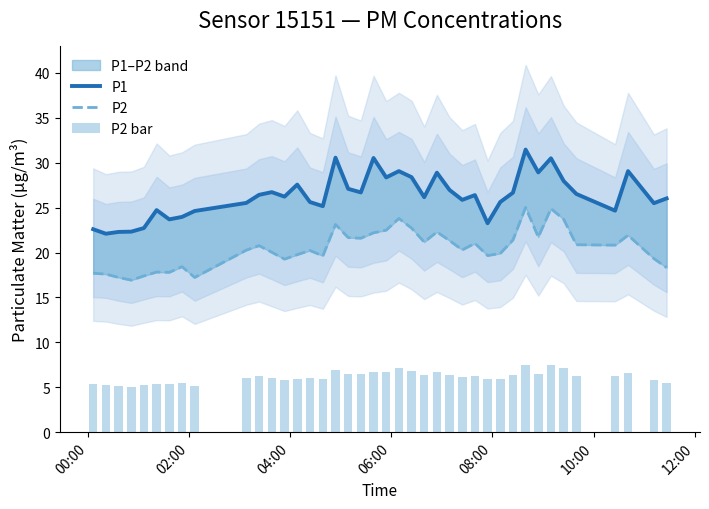

Reading left to right, extract all data points from this chart.

P1: 22.6	22.1	22.3	22.3	22.7	24.7	23.7	24.0	24.6	25.5	26.4	26.7	26.2	27.6	25.6	25.2	30.6	27.1	26.7	30.5	28.4	29.1	28.4	26.2	28.9	27.0	25.9	26.4	23.3	25.6	26.7	31.5	28.9	30.5	28.0	26.5	24.7	29.1	25.5	26.0
P2: 17.7	17.6	17.2	16.9	17.4	17.8	17.8	18.4	17.2	20.3	20.8	20.0	19.3	19.8	20.2	19.6	23.1	21.7	21.6	22.2	22.5	23.8	22.7	21.2	22.3	21.3	20.3	21.0	19.7	19.9	21.4	25.0	21.7	24.9	23.7	20.9	20.8	21.9	19.3	18.3
P2 bar: 5.3	5.3	5.2	5.1	5.2	5.3	5.3	5.5	5.2	6.1	6.2	6.0	5.8	5.9	6.1	5.9	6.9	6.5	6.5	6.7	6.8	7.1	6.8	6.4	6.7	6.4	6.1	6.3	5.9	6.0	6.4	7.5	6.5	7.5	7.1	6.3	6.2	6.6	5.8	5.5